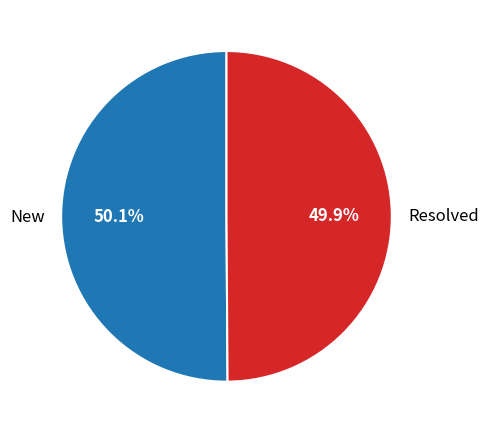

True or false: New accounts for 59% of the total.

False